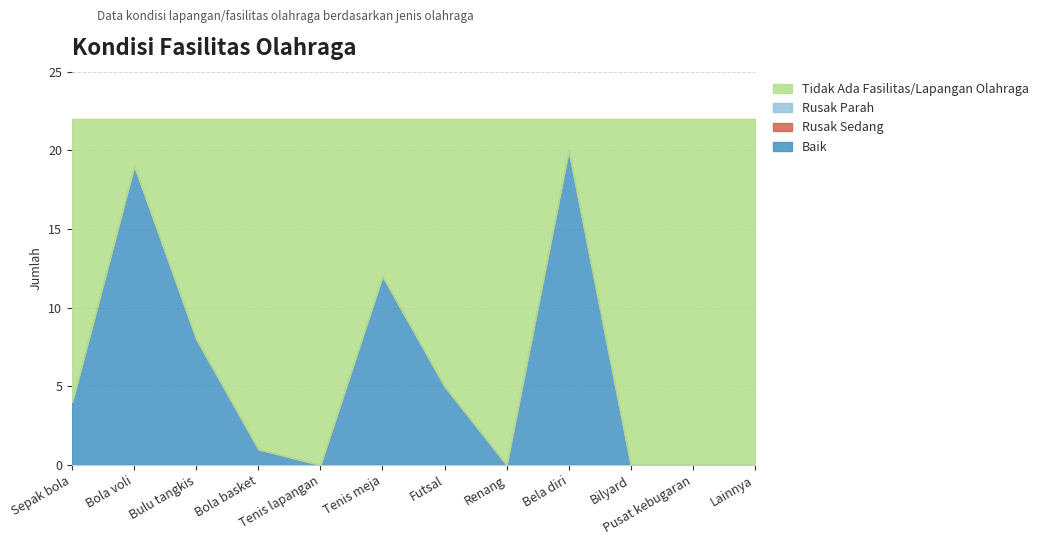

Where does the Tidak Ada Fasilitas/Lapangan Olahraga series first go above 21?

Tenis lapangan